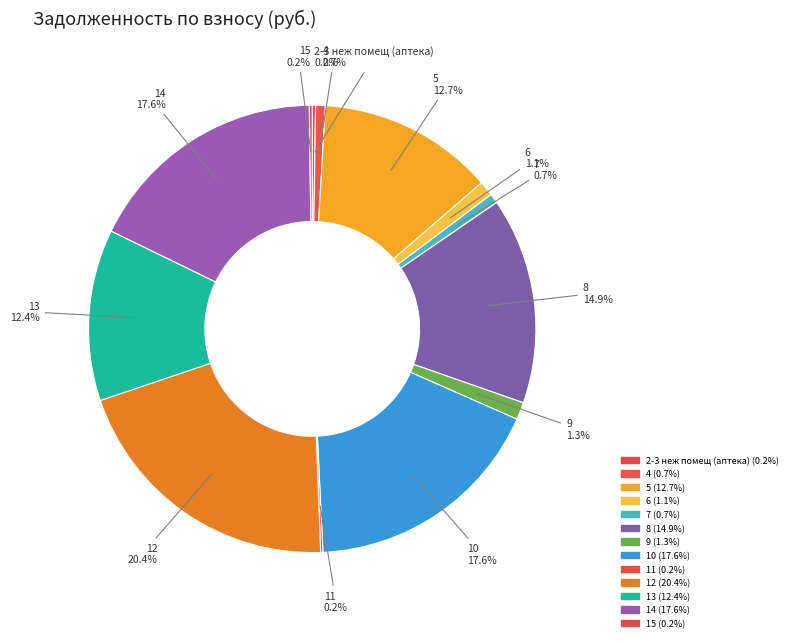

Is there any slice that represents more than half of the pie?

No